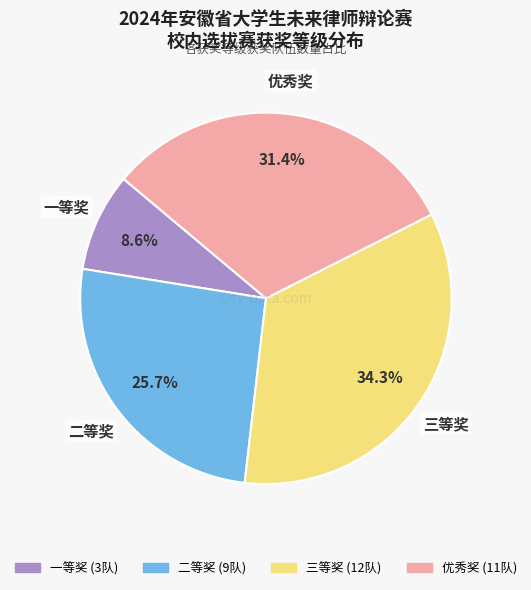

How much of the chart is everything except 一等奖?

91.4%